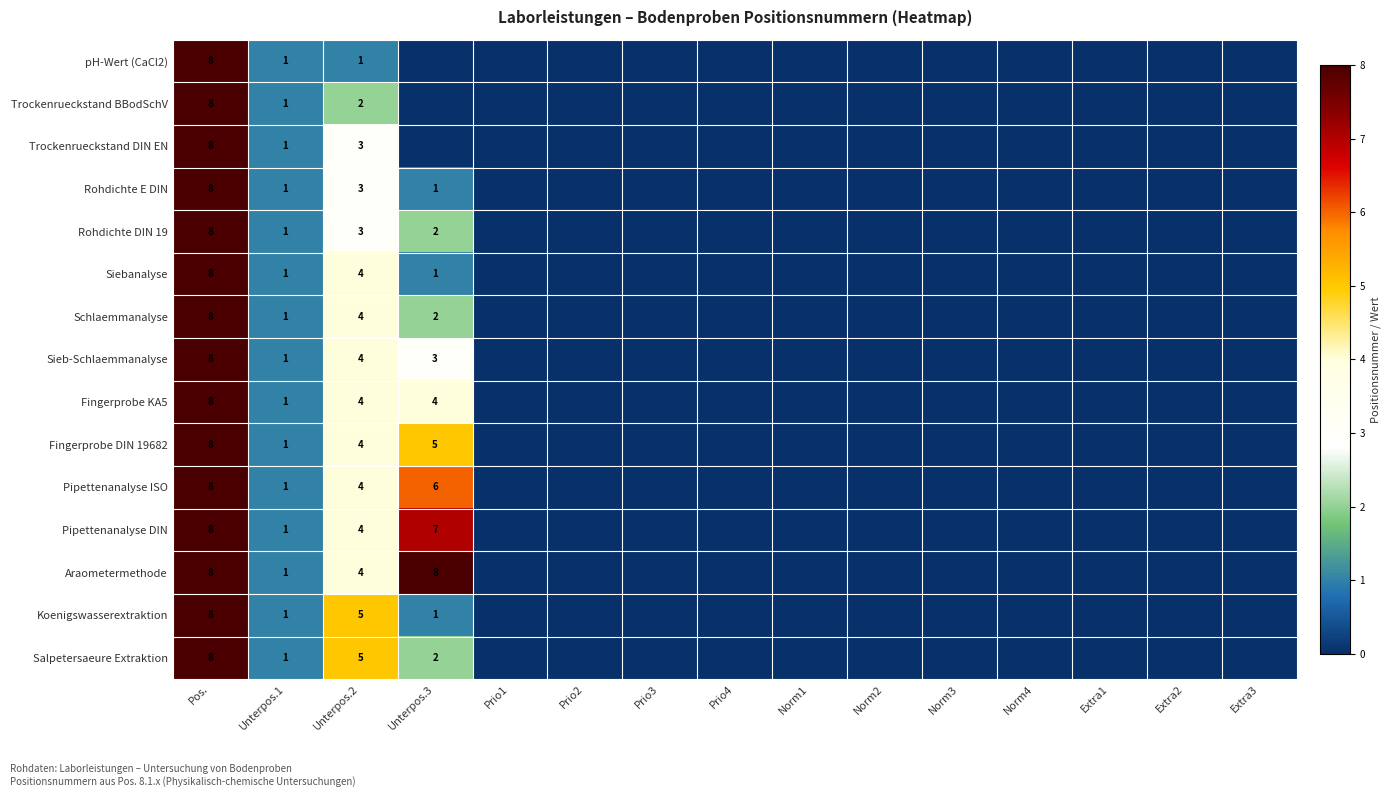

Is it true that Rohdichte E DIN equals 1 at Unterpos.1?

True